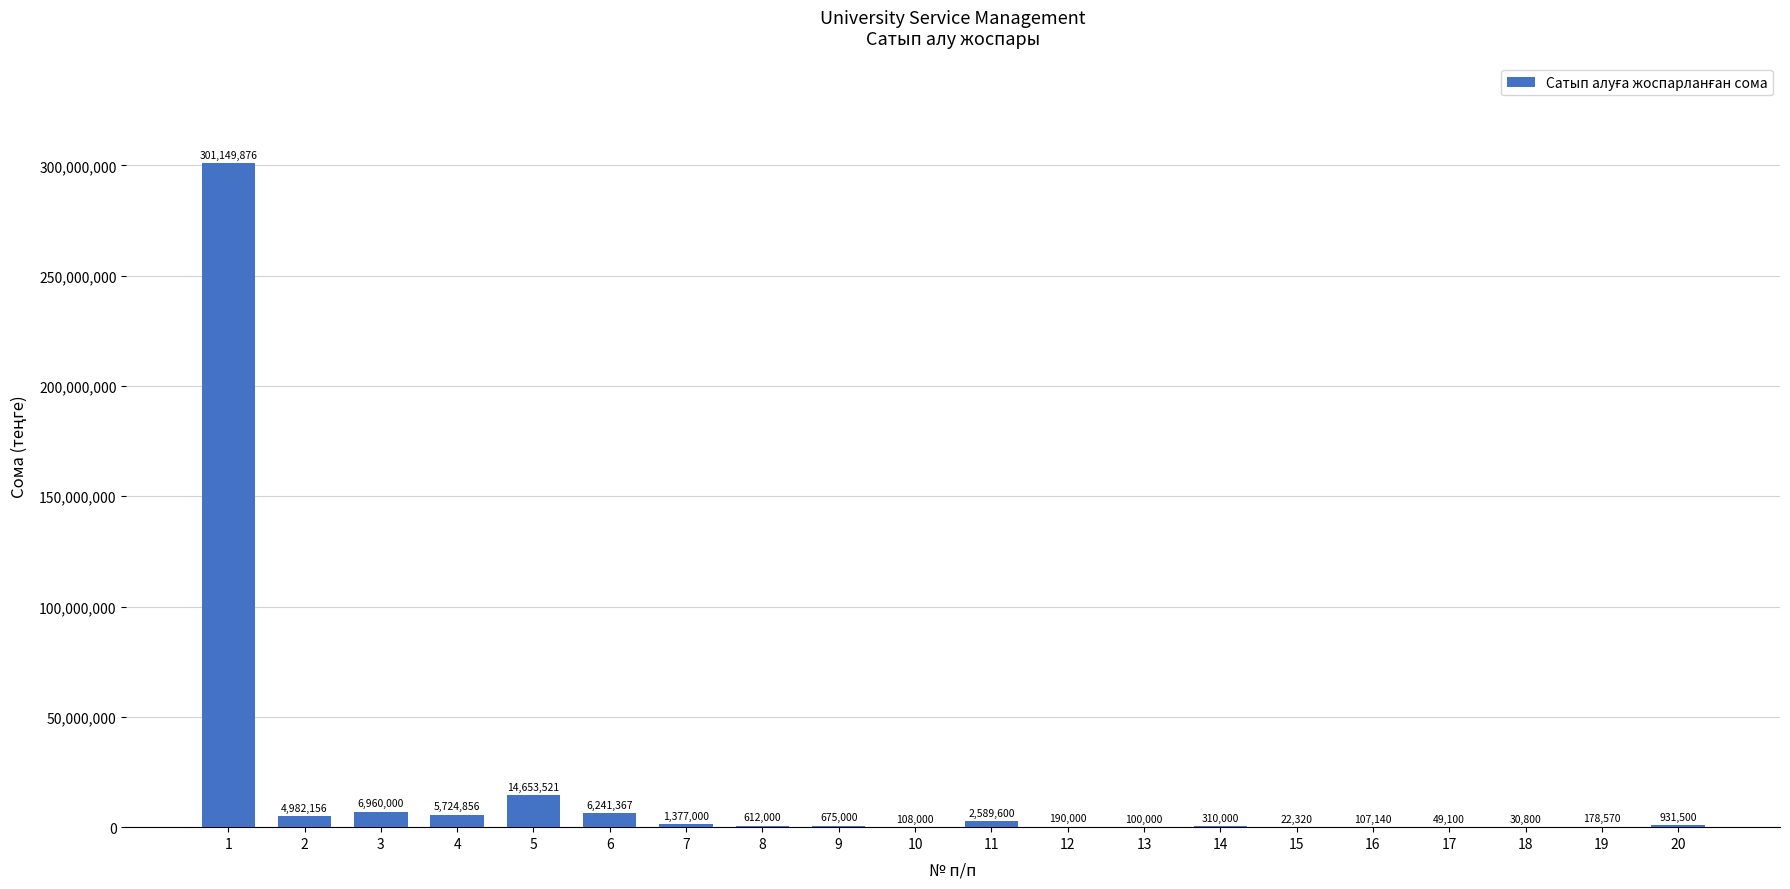

Approximately how many times larger is the value at 17 compared to 13?

0.5